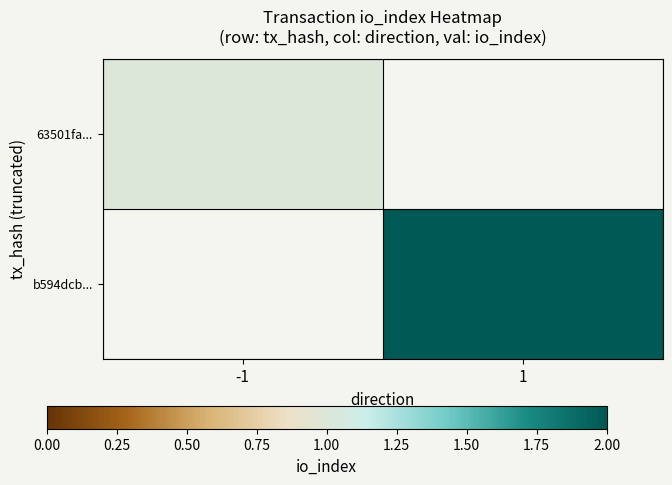

Rank the categories by b594dcb... value from lowest to highest.

-1, 1